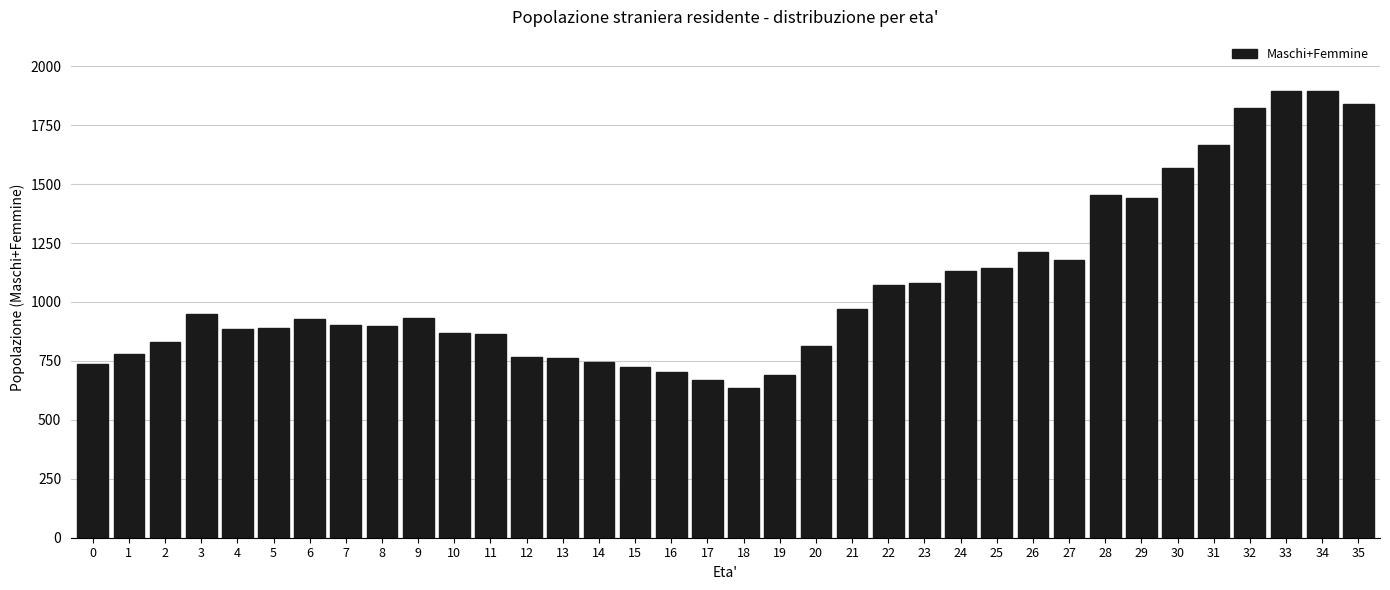

What is the smallest value displayed?

635